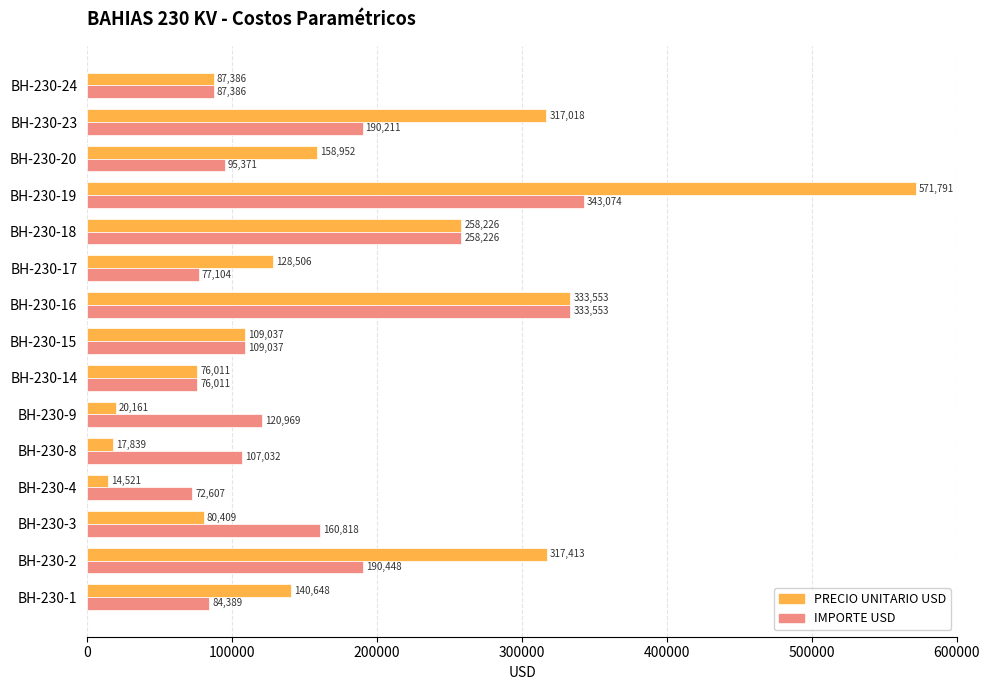

Which series changed the most between BH-230-15 and BH-230-23?

PRECIO UNITARIO USD